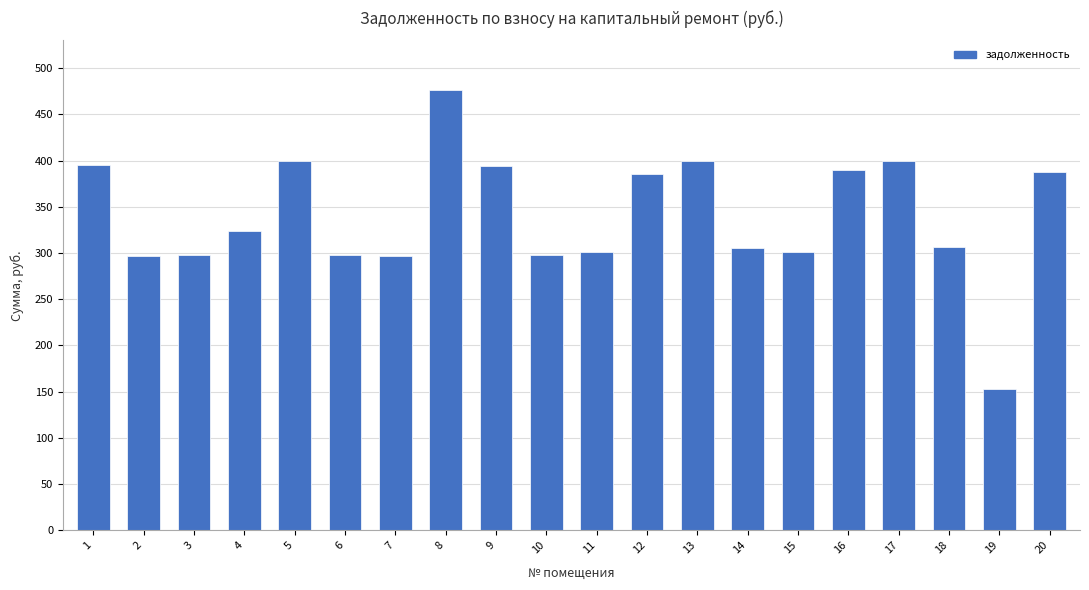

How many bars are there in total?

20